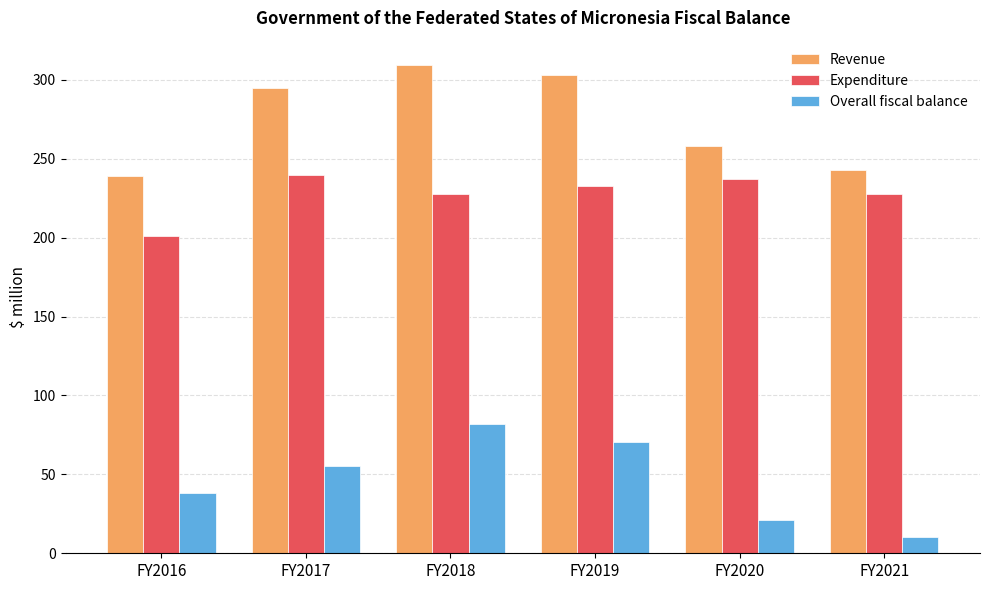

Between FY2017 and FY2021, which series saw the biggest shift?

Revenue